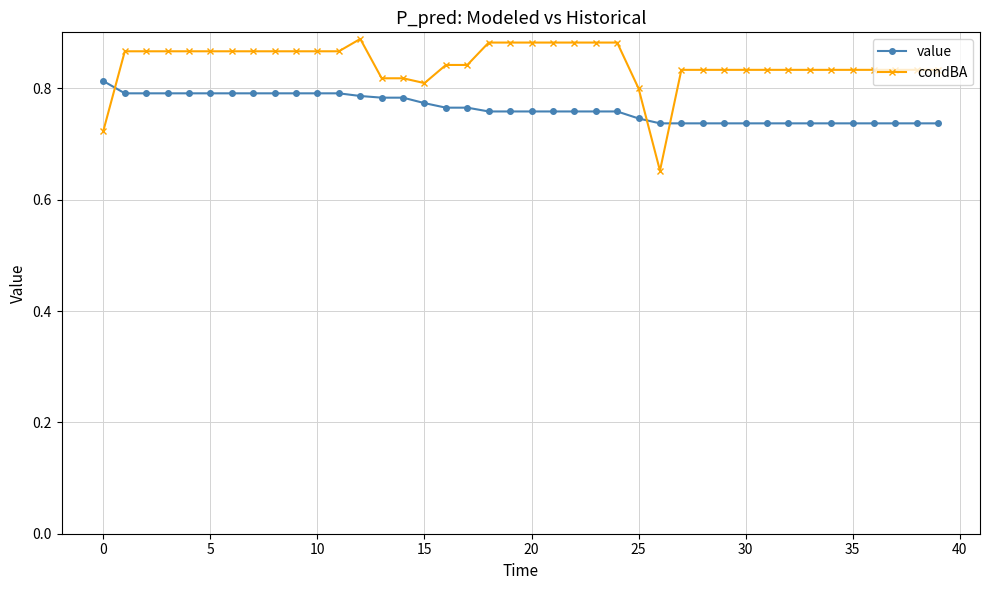

Which series has the largest total across all categories?

condBA